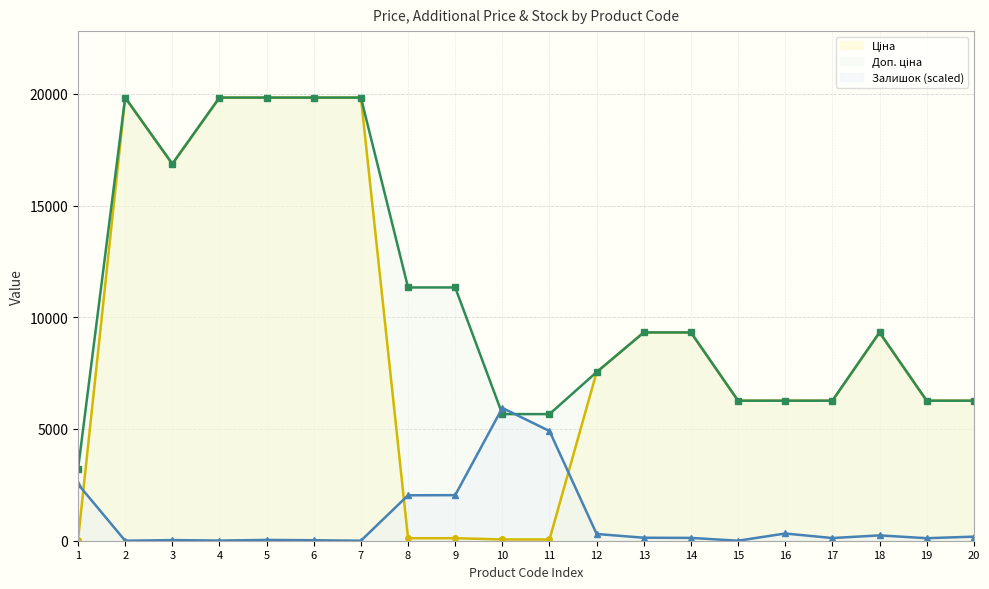

What is the maximum value shown in the chart?

19831.1